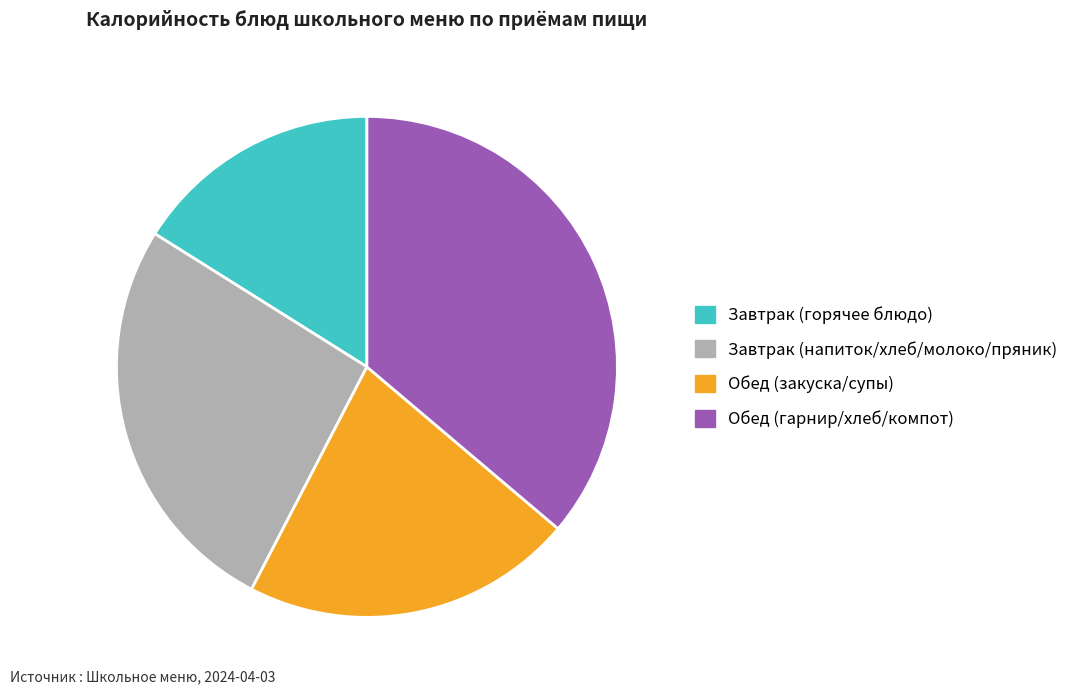

Is the sum of Завтрак (напиток/хлеб/молоко/пряник) and Обед (закуска/супы) greater than half?

No